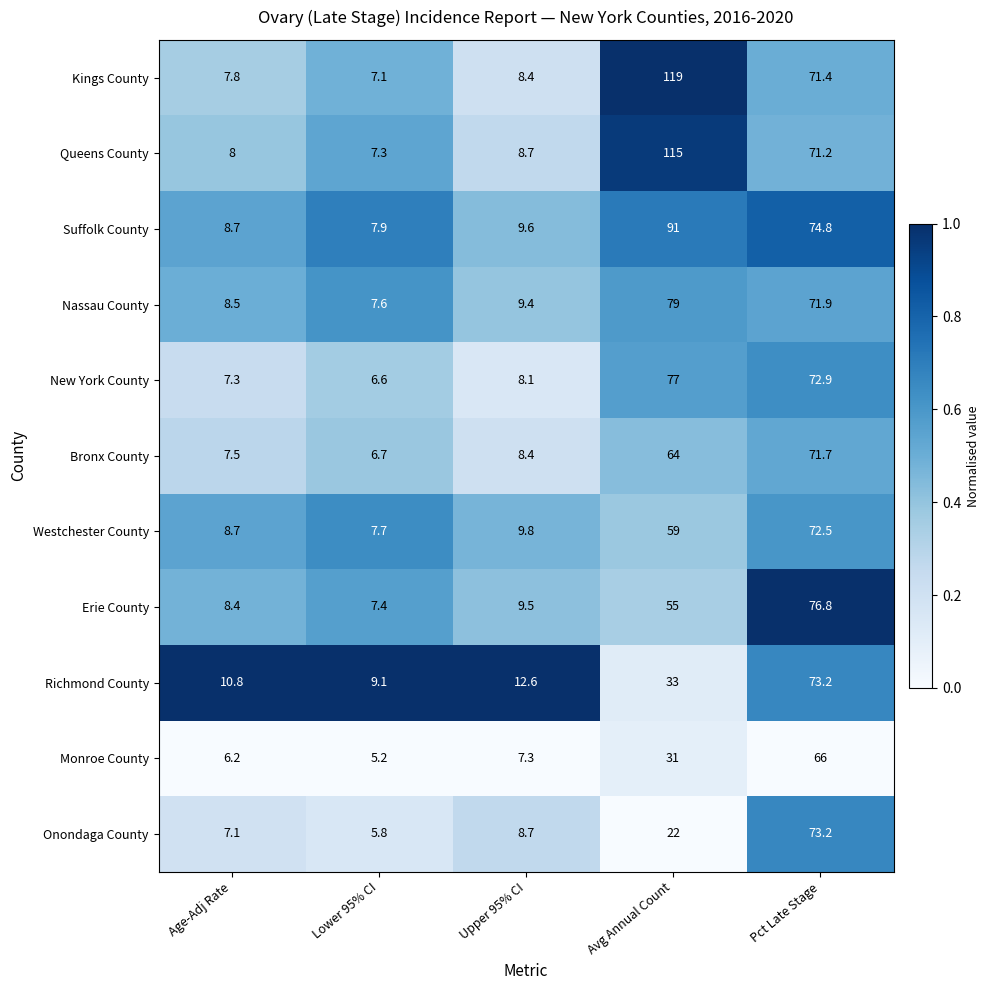

True or false: Onondaga County has a value of 9.0 at Lower 95% CI.

False